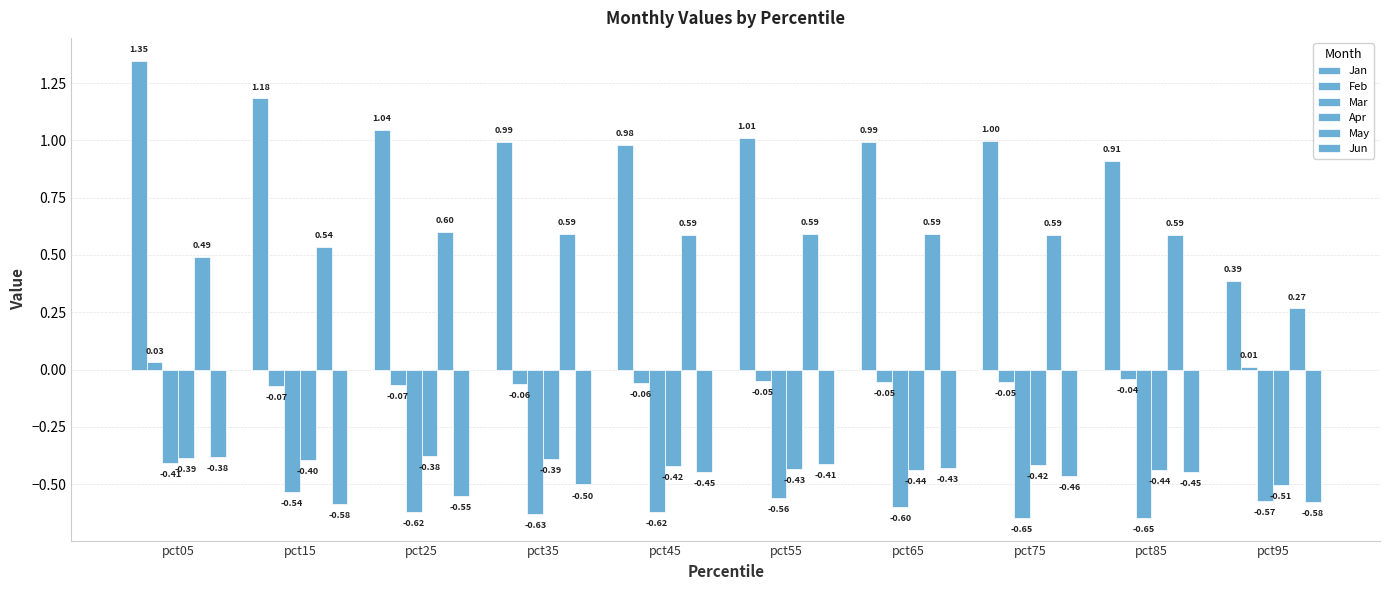

How many groups of bars are there?

10